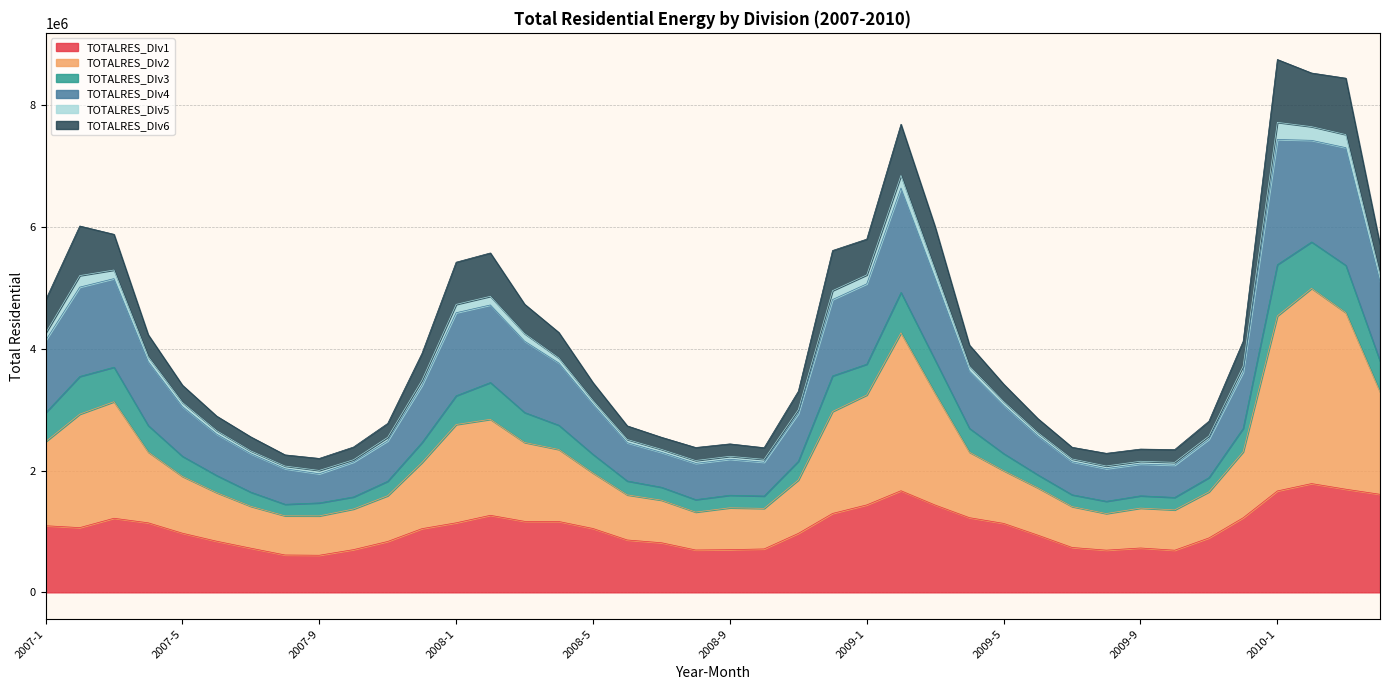

What is the minimum value for TOTALRES_DIv1?

609041